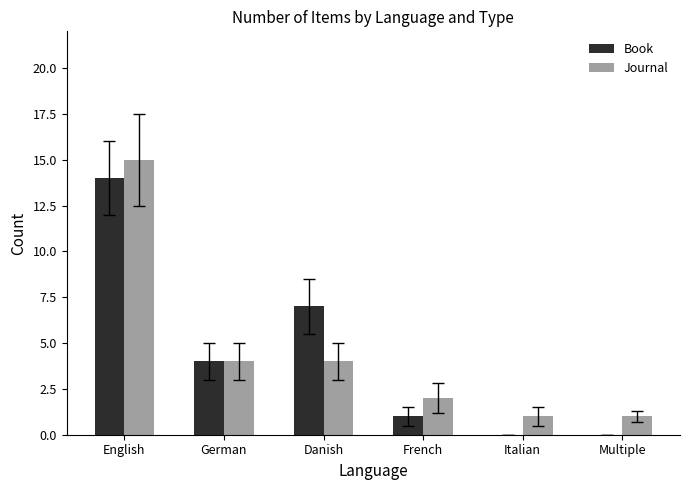

What is the maximum value shown in the chart?

15